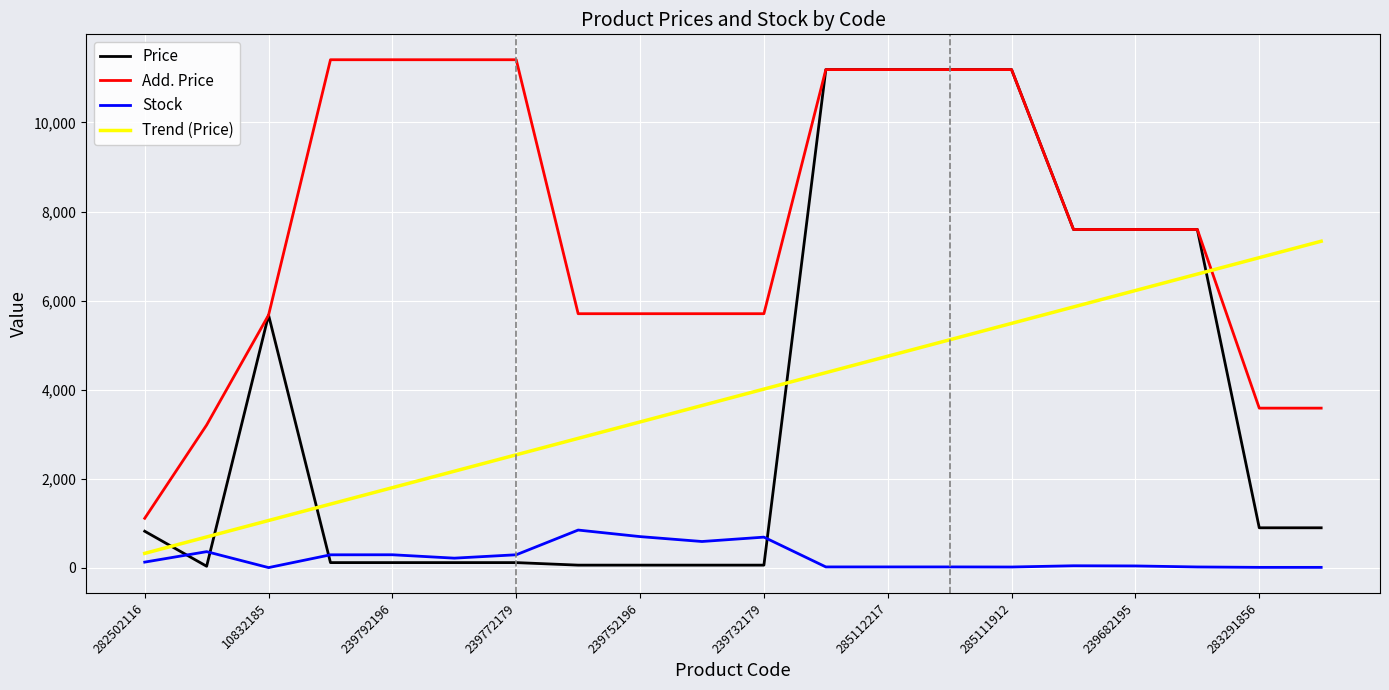

Which series ends up on top after the final intersection of Trend (Price) and Price?

Trend (Price)